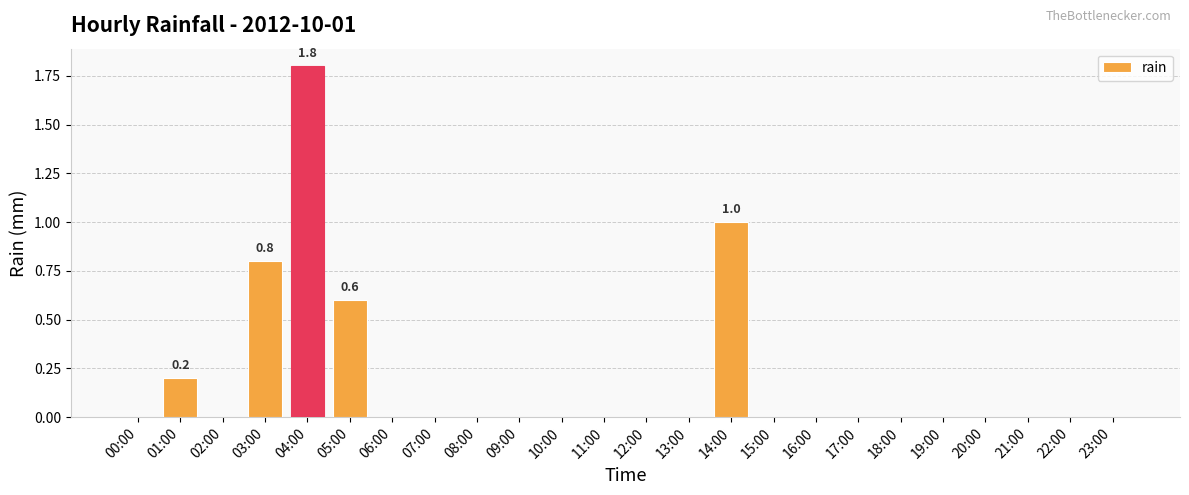

What is the greatest value displayed?

1.8